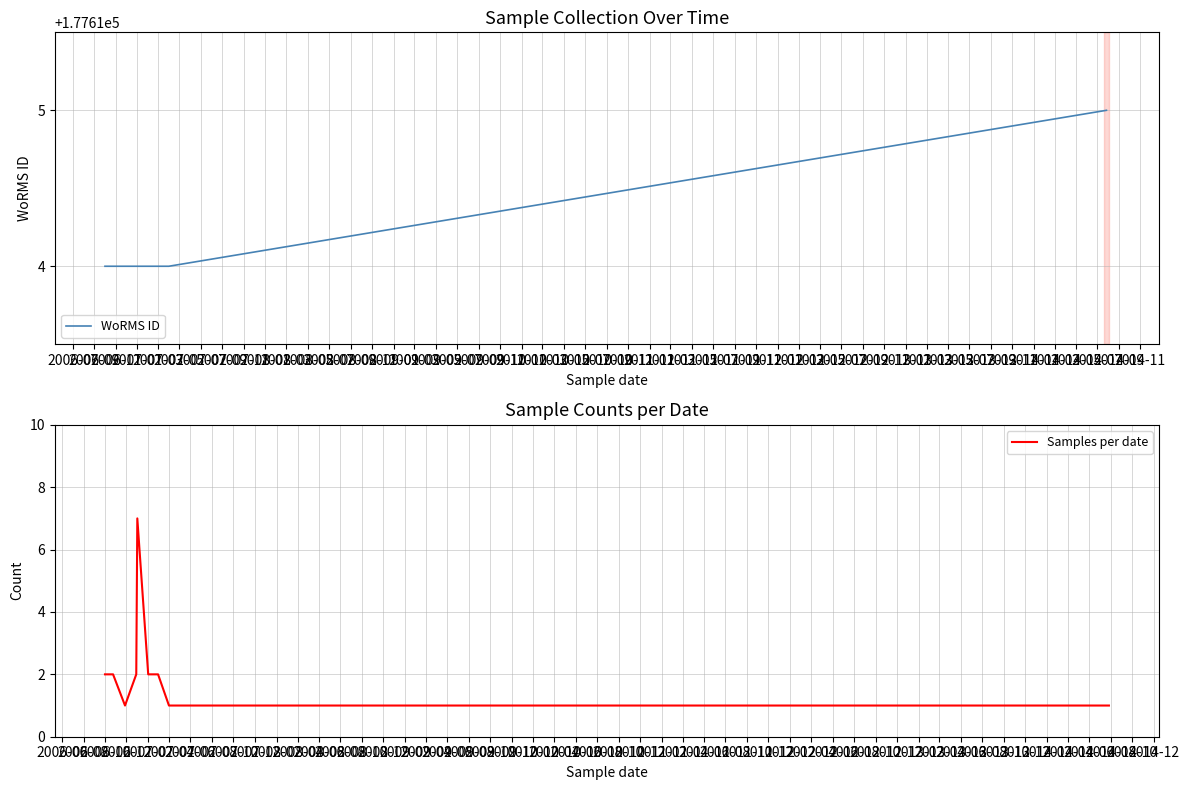

What is the highest value of the WoRMS ID series?

177615